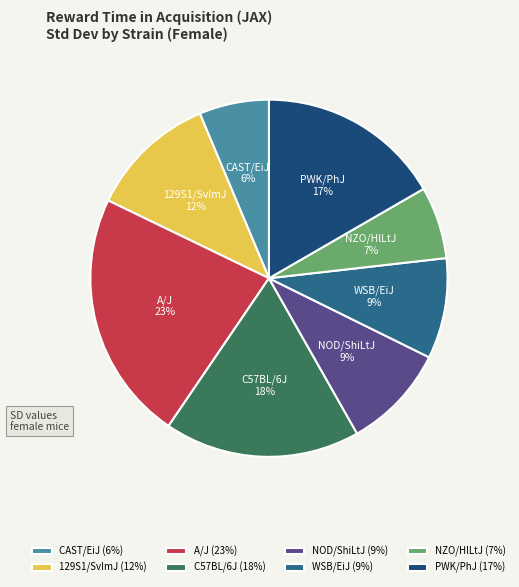

Does C57BL/6J represent more than half of the total?

No